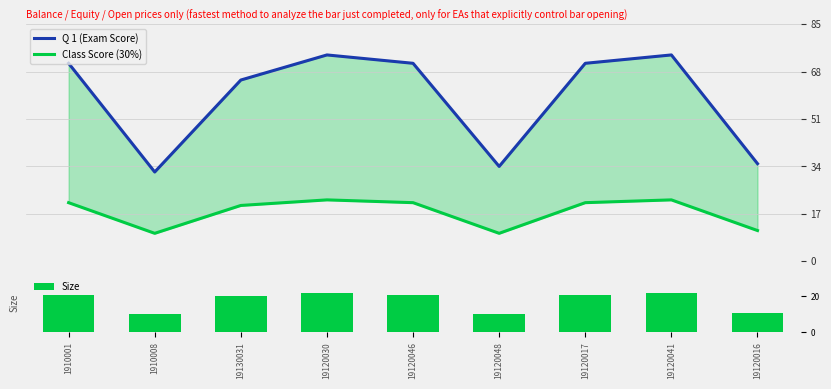

Are the bars grouped side by side (vs. stacked)?

Yes